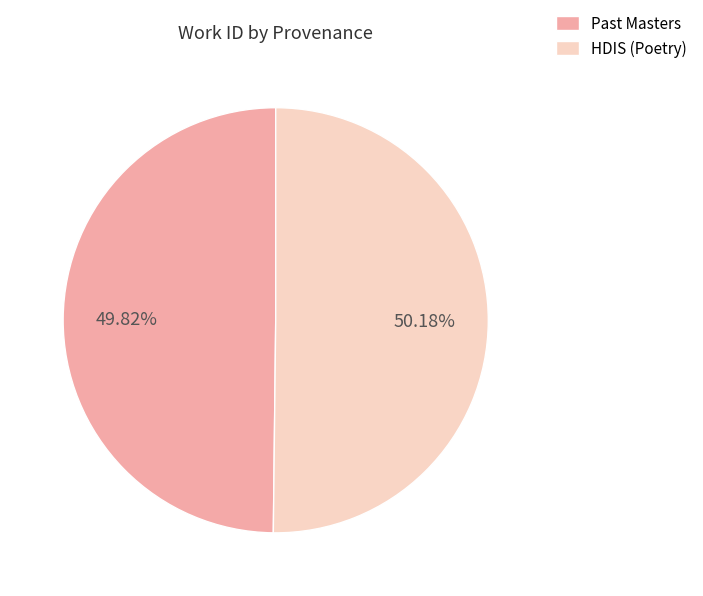

To the nearest percent, what is the combined percentage of HDIS (Poetry) and Past Masters?

100%